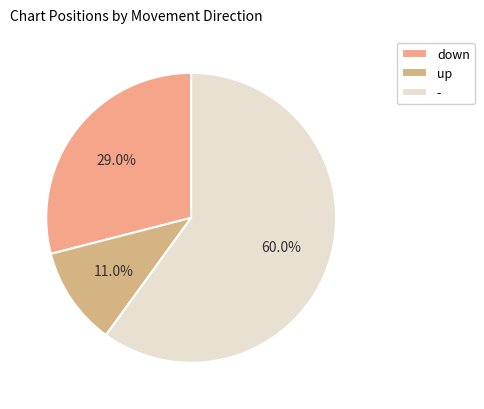

How many slices are in this pie chart?

3